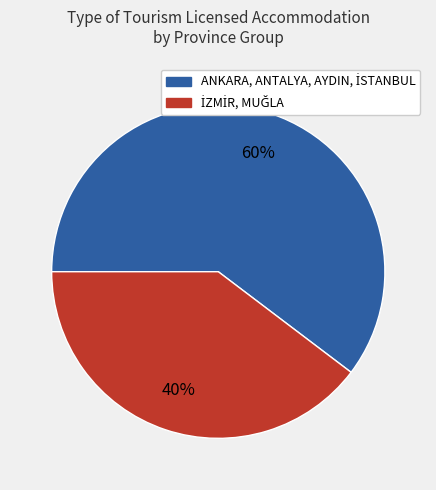

To the nearest percent, what is the average slice percentage?

50%